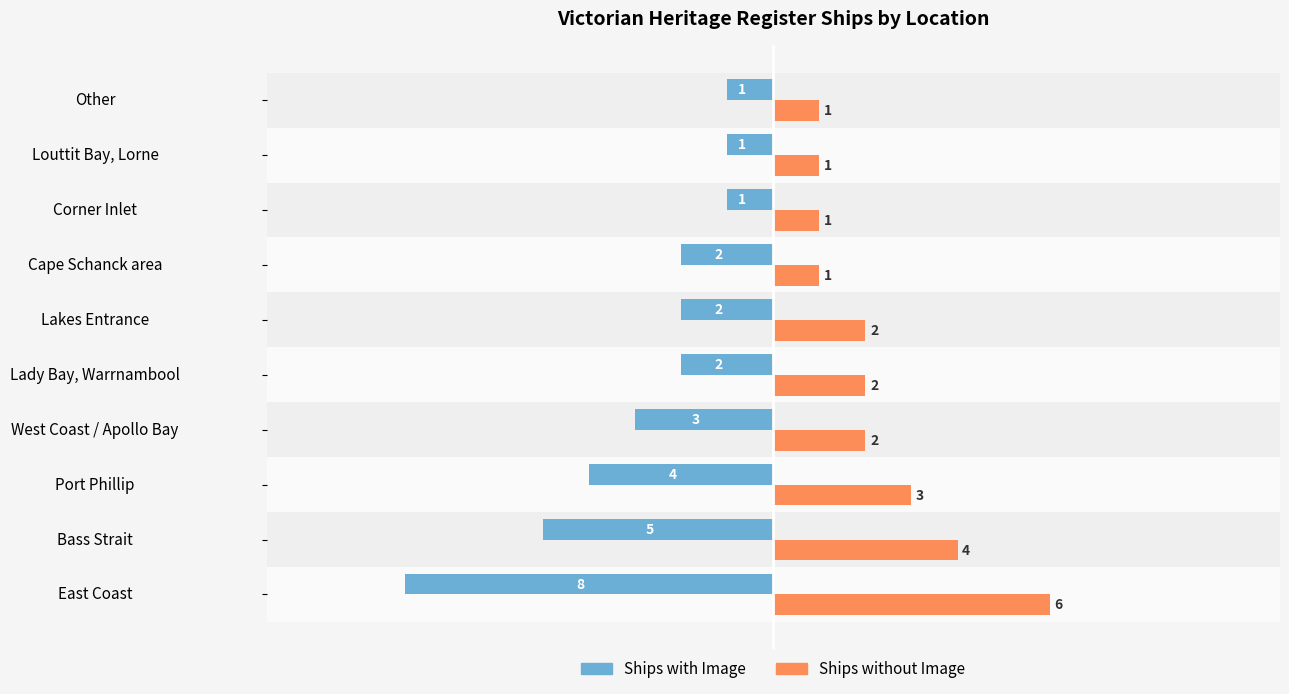

What is the maximum value shown in the chart?

6